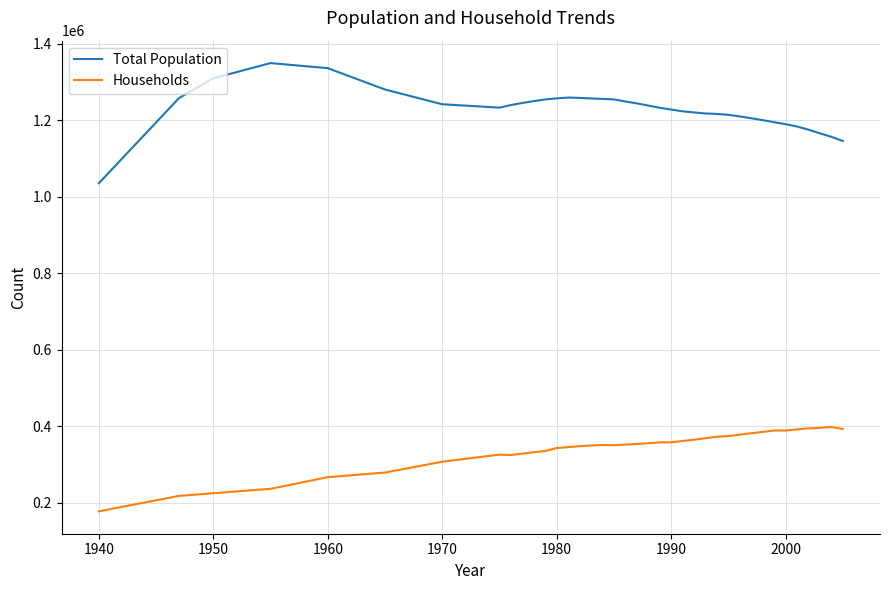

How many categories are shown in the chart?

38